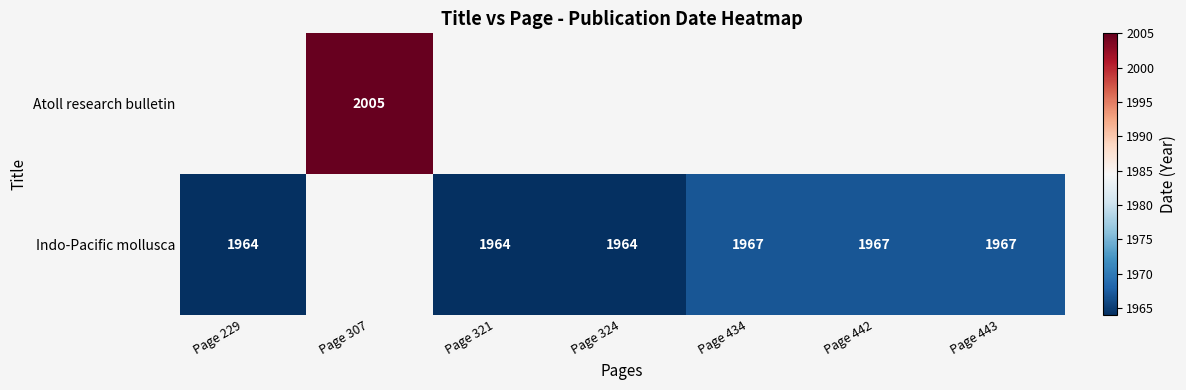

Is it true that Indo-Pacific mollusca equals 1967 at Page 442?

True